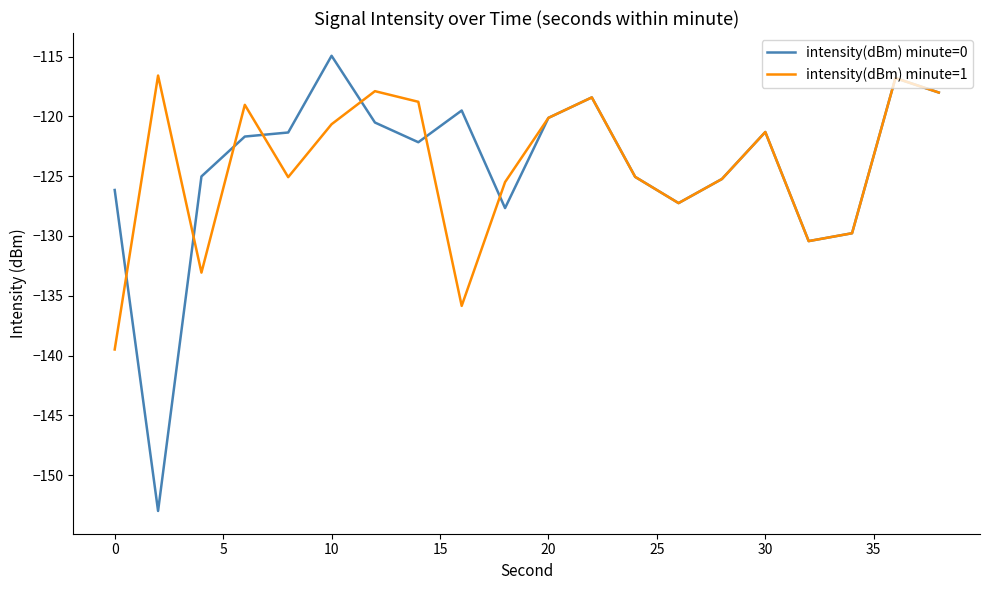

What are all the series names shown in the legend?

intensity(dBm) minute=0, intensity(dBm) minute=1